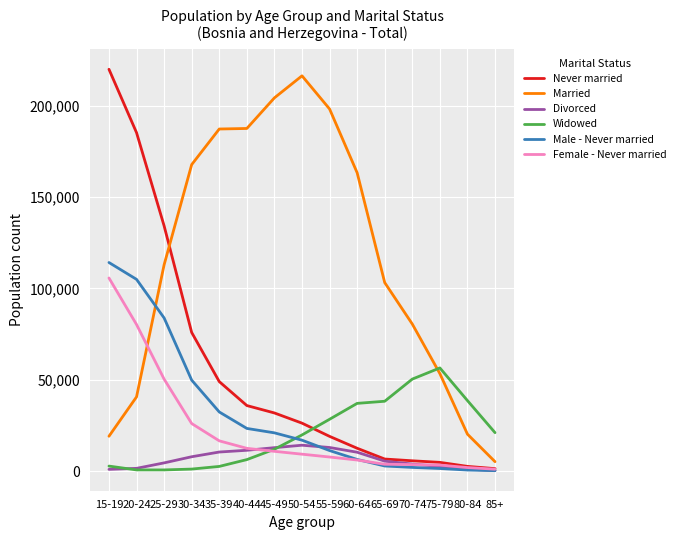

True or false: Widowed and Male - Never married intersect in this chart.

True